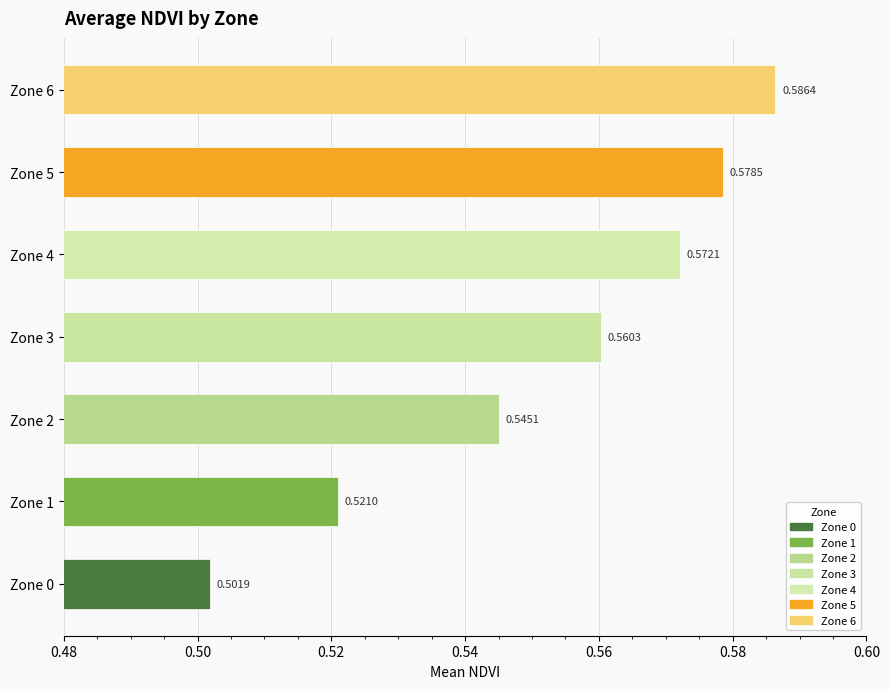

List the labels in order of value, smallest first.

Zone 0, Zone 1, Zone 2, Zone 3, Zone 4, Zone 5, Zone 6